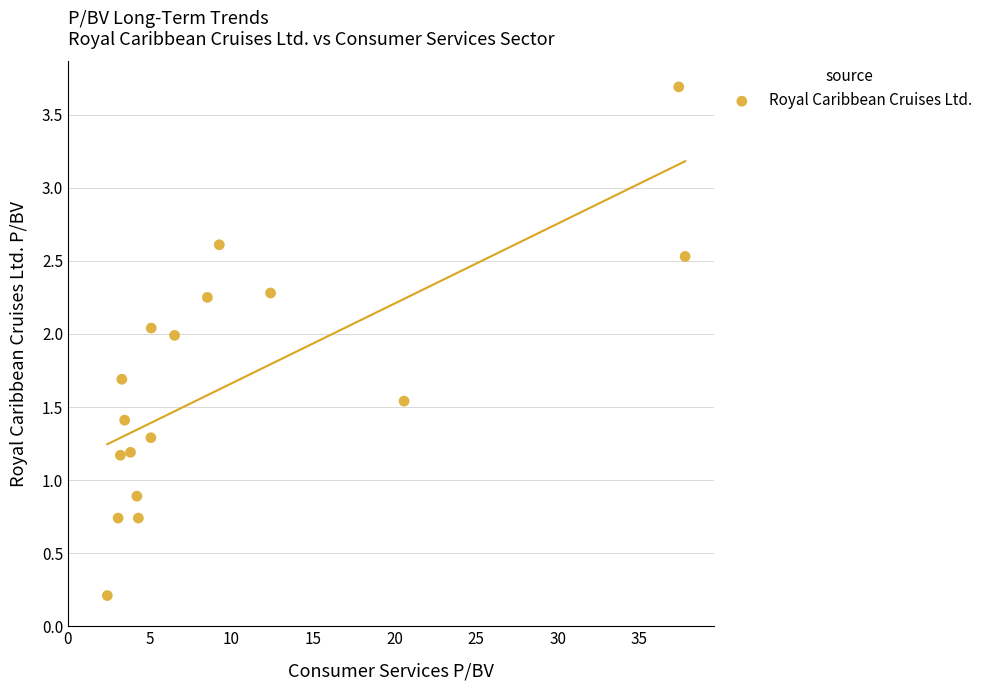

What Y value in the scatter plot is closest to 1?

0.9